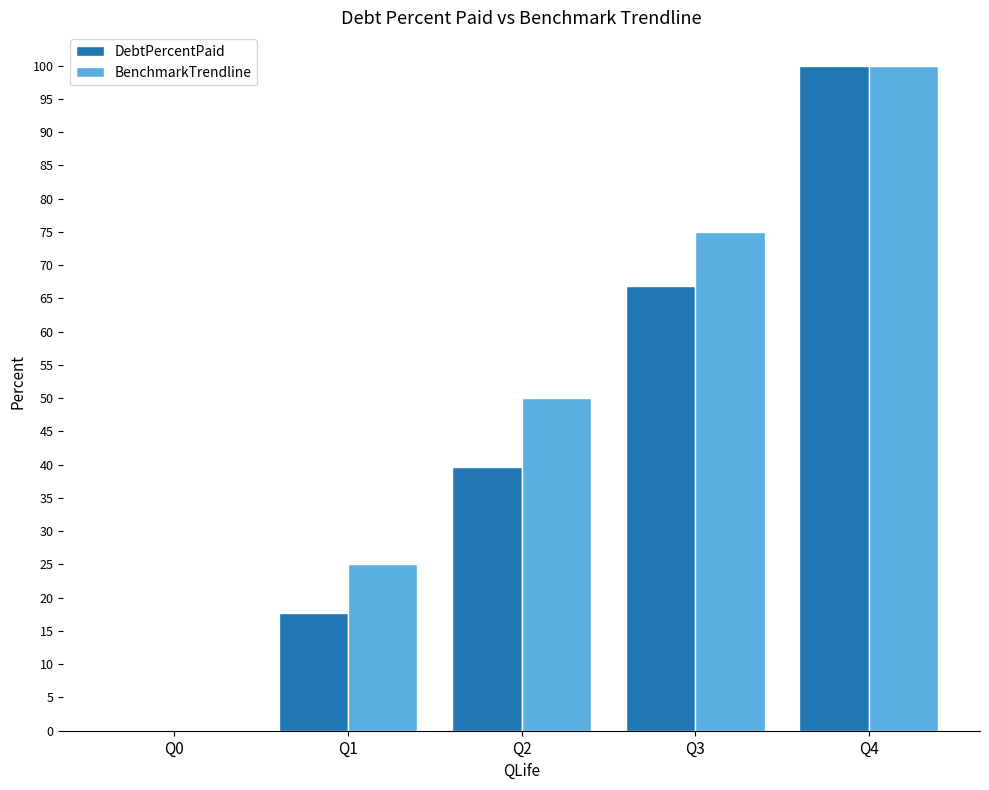

What is the greatest value displayed?

100.0